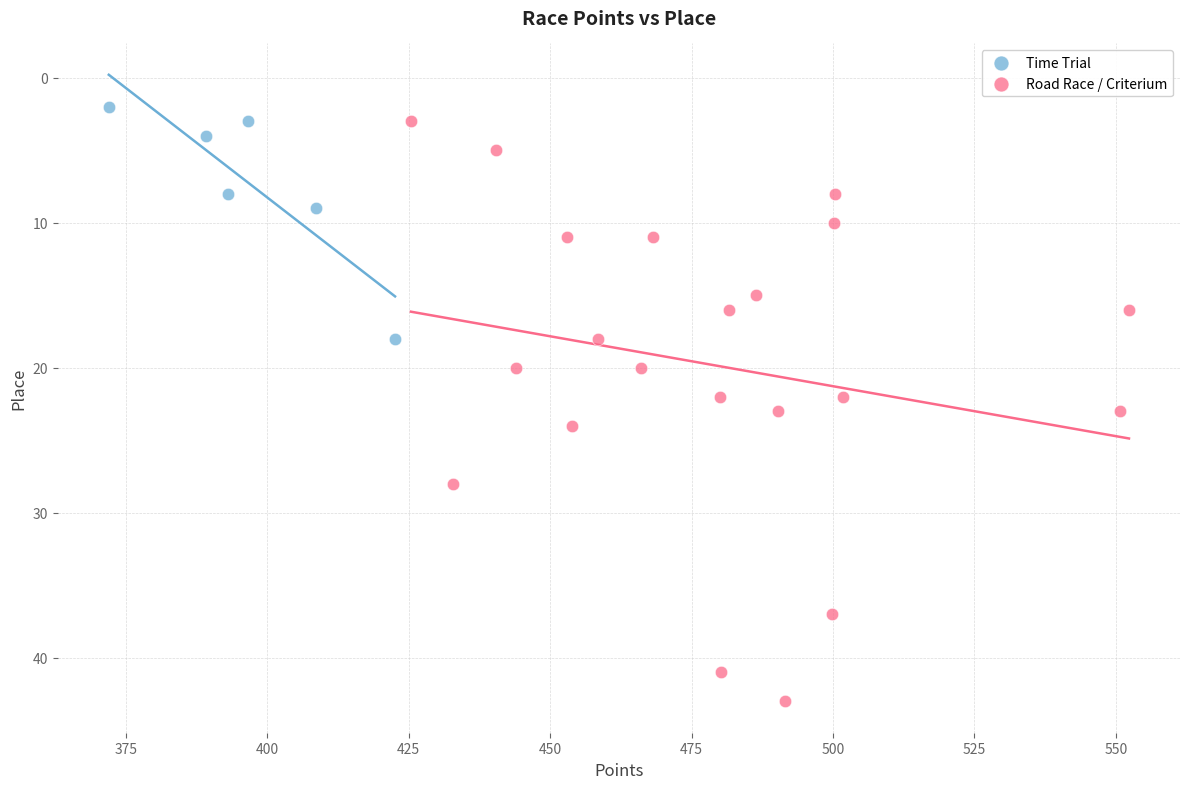

Which series reaches the maximum Y coordinate?

Road Race / Criterium